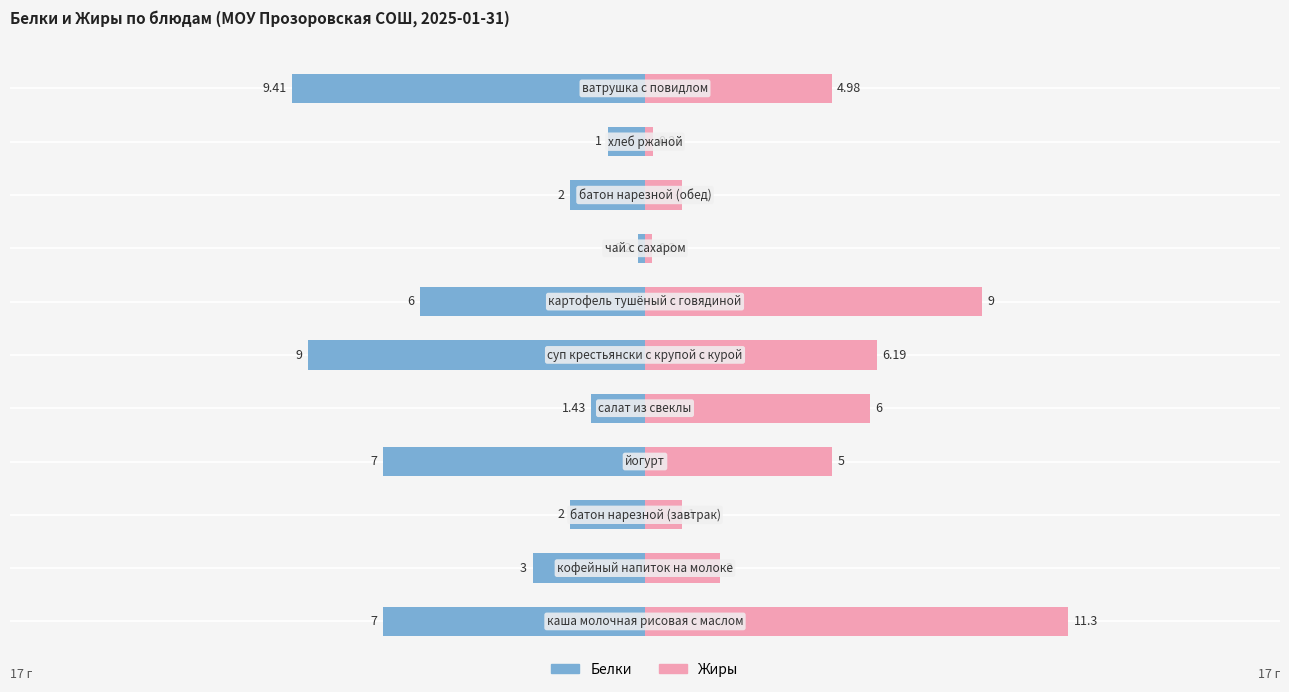

True or false: Белки has a value of -7.0 at 0.

True